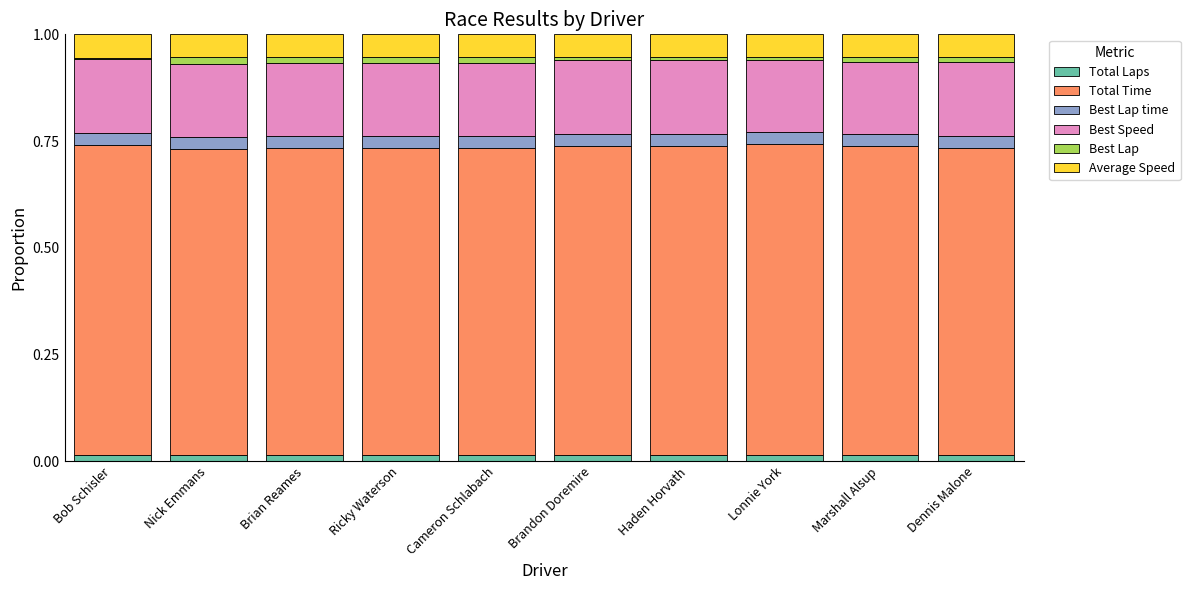

How many Average Speed values are between 0 and 1?

10